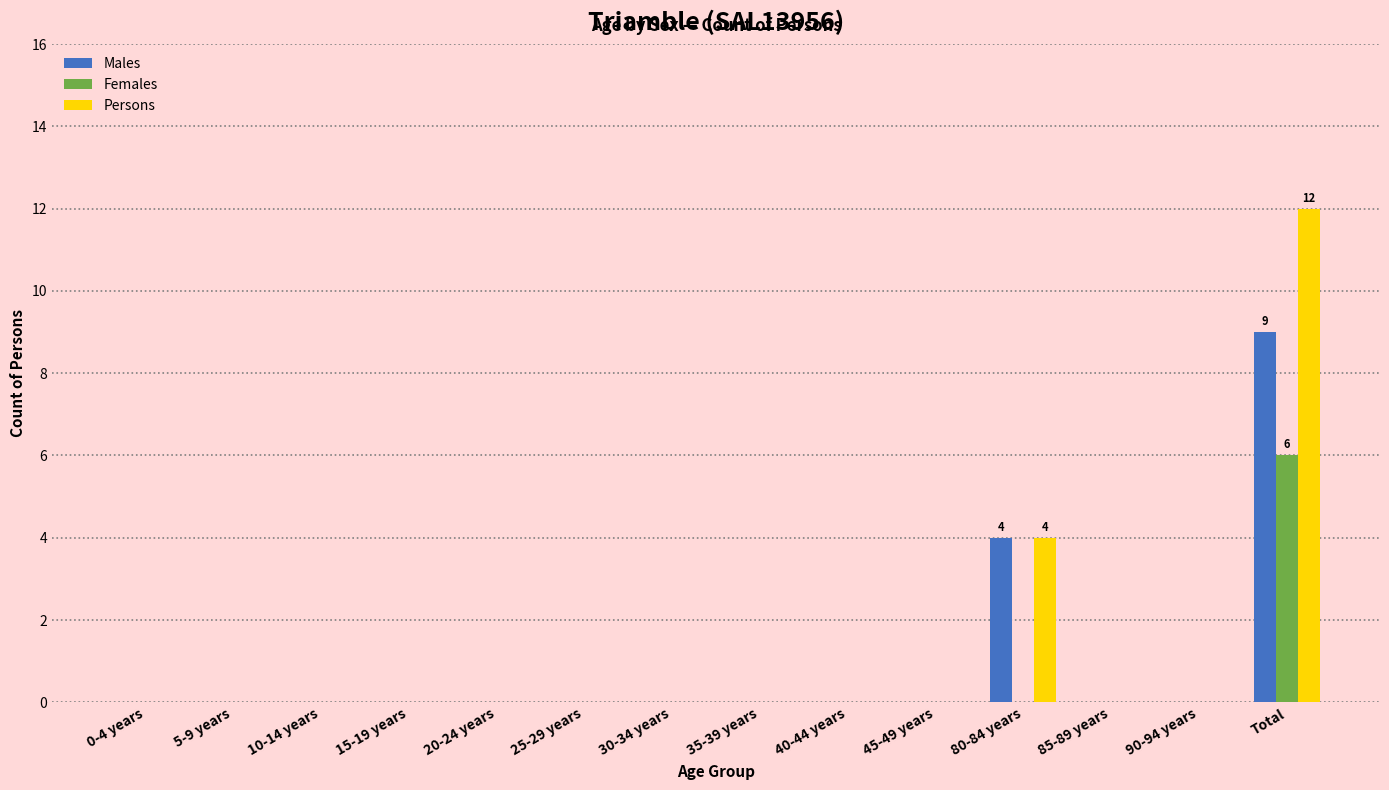

How many groups of bars are there?

14